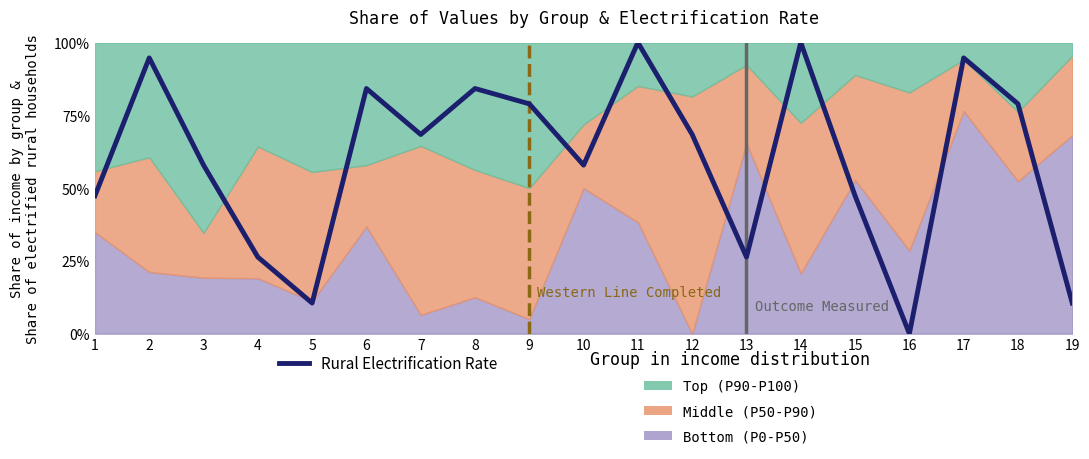

List the labels in order of value, smallest first.

16, 5, 19, 4, 13, 1, 15, 3, 10, 7, 12, 9, 18, 6, 8, 2, 17, 11, 14